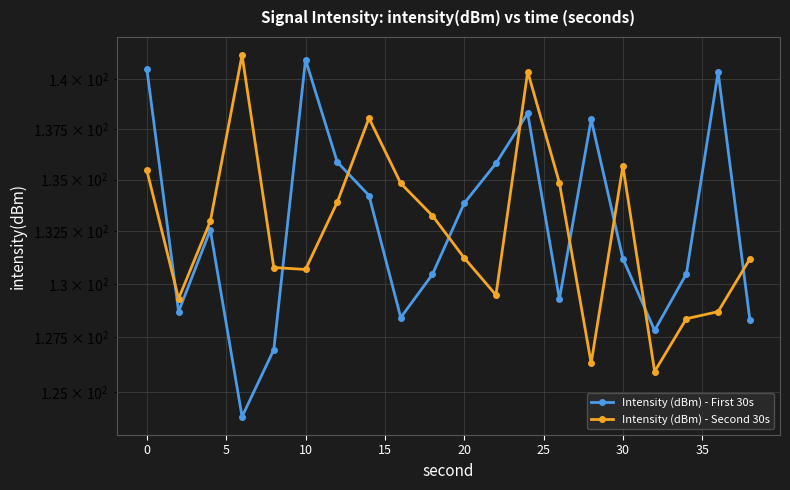

How many interior local peaks does the Intensity (dBm) - First 30s series have?

5